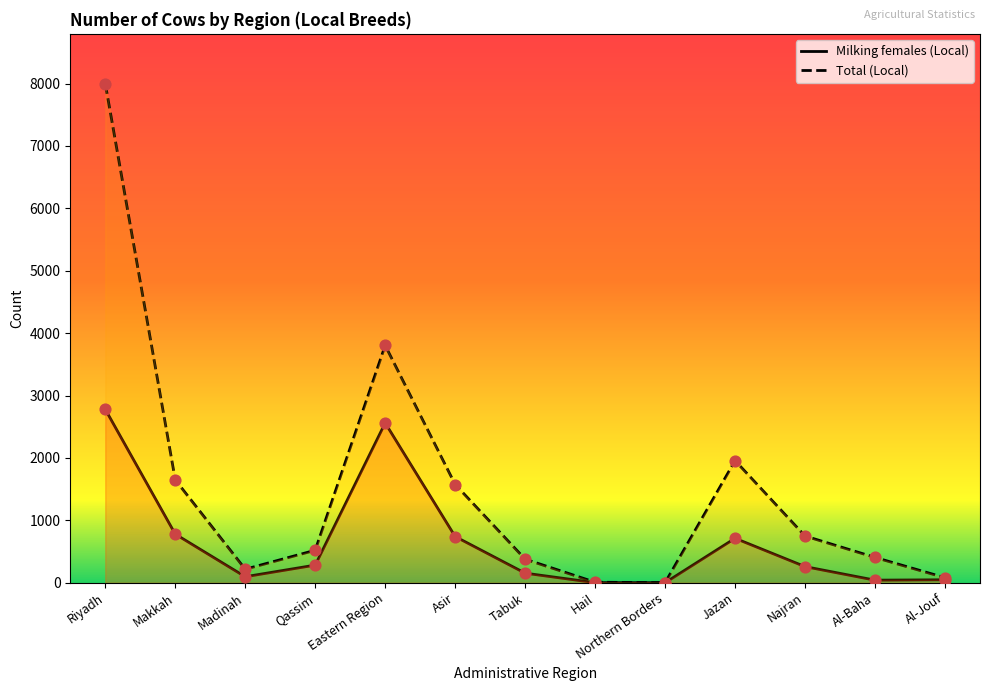

At which category is the sum across all series the highest?

Riyadh